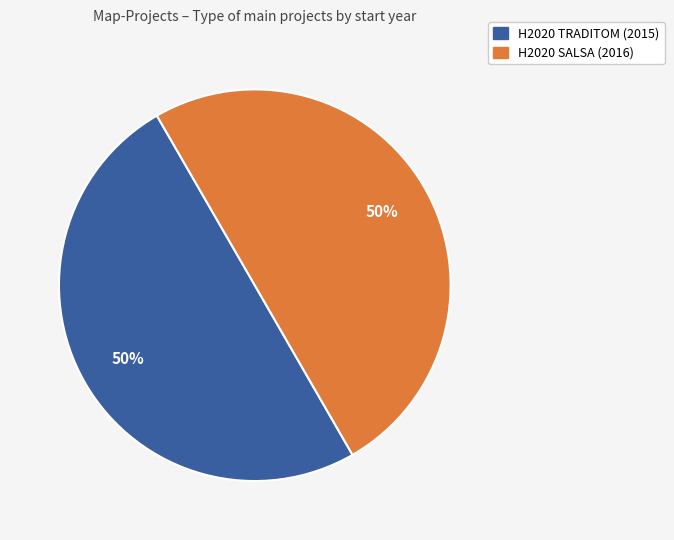

The H2020 SALSA (2016) slice represents 50% of the pie. True or false?

True